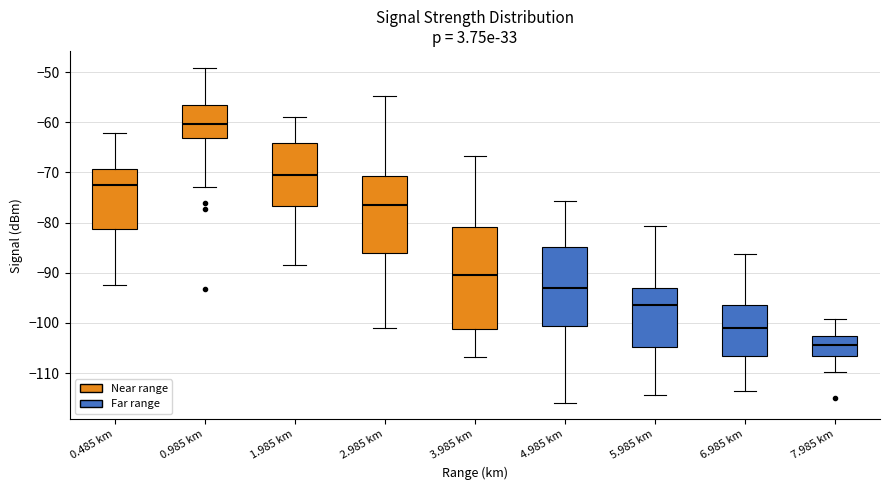

Which box's median line is the highest?

0.985 km